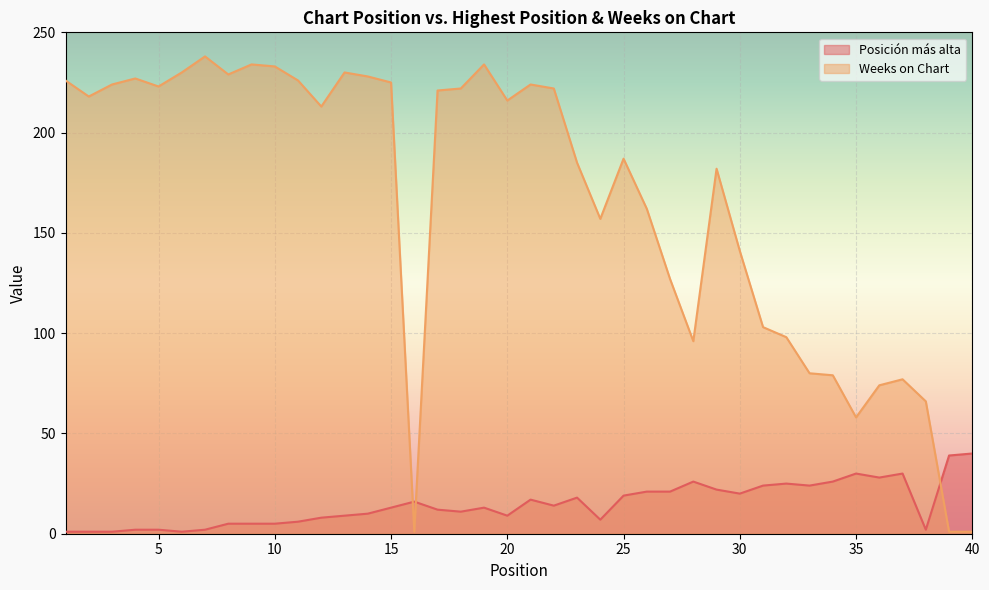

How many interior local valleys does the Posicion mas alta series have?

9